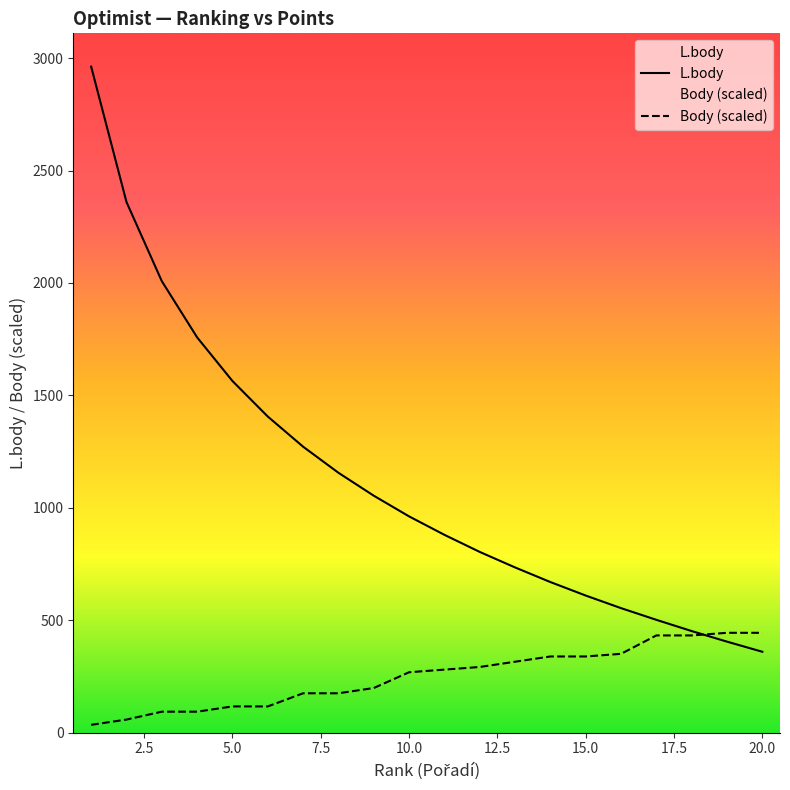

List the series in order of their peak value, highest first.

L.body, Body (scaled)